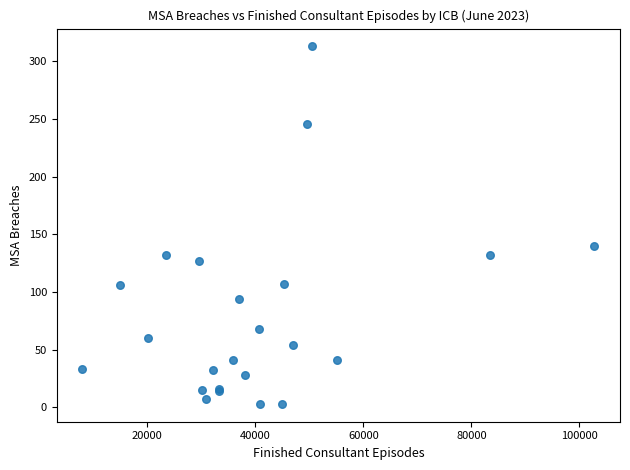

What Y value in the scatter plot is closest to 158?

140